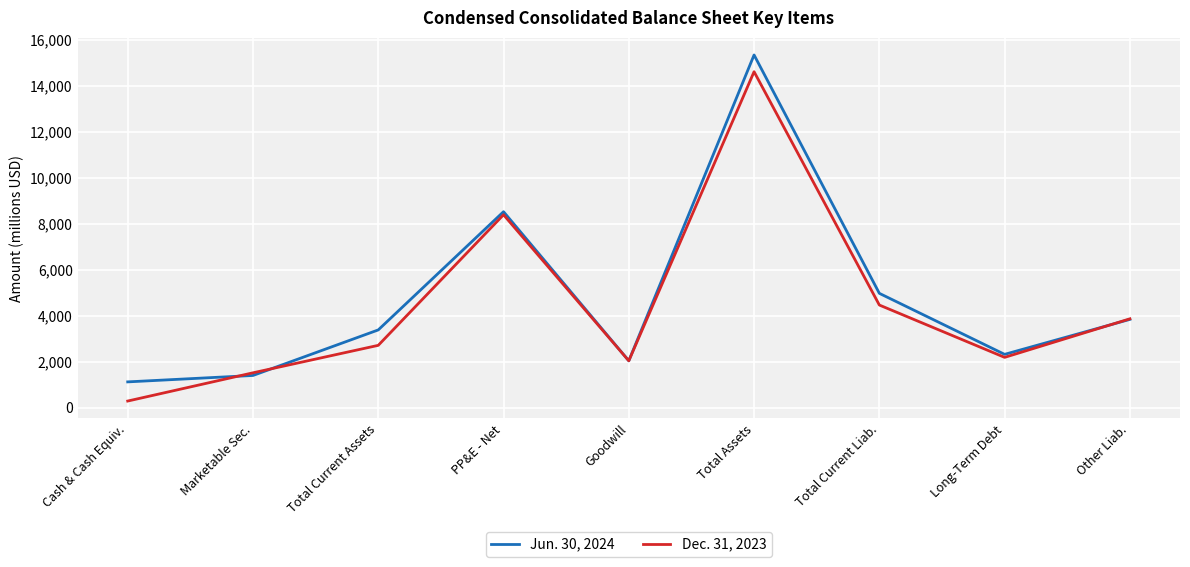

What is the maximum value shown in the chart?

15342